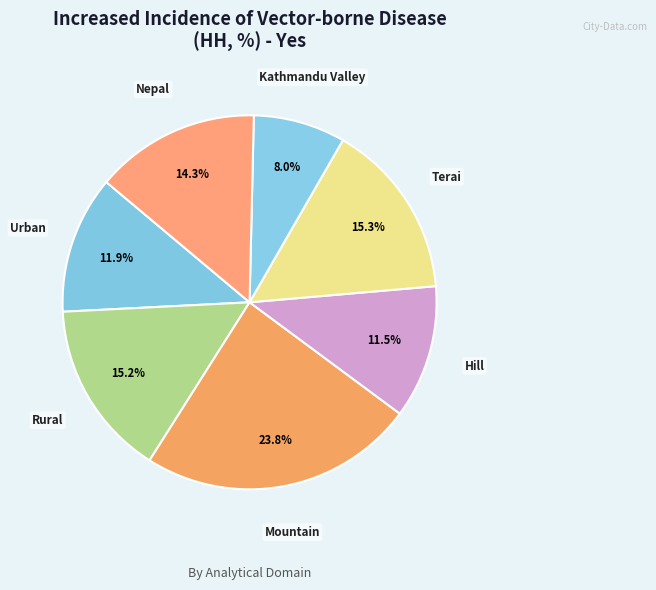

To the nearest percent, what is the difference between the largest and smallest slice percentages?

16%